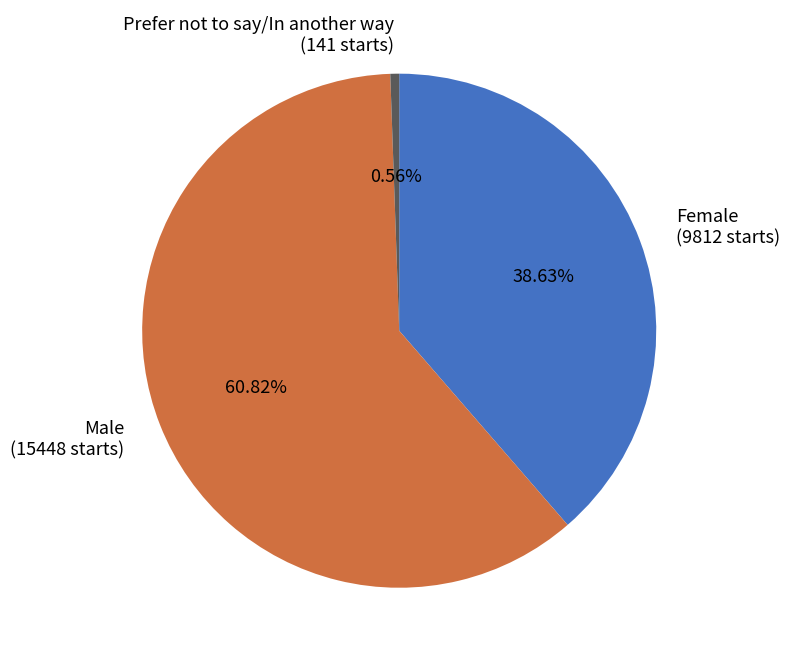

To the nearest percent, what is the average slice percentage?

33%